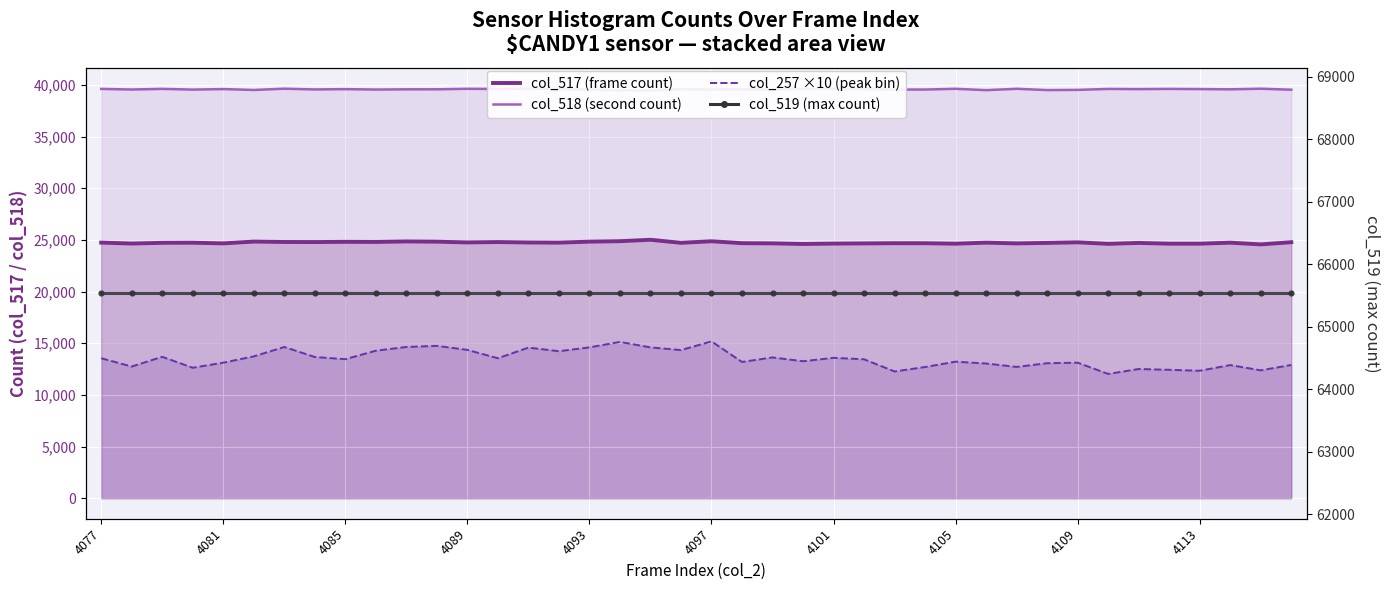

How many data points in col_257 ×10 (peak bin) are above 13460?

19